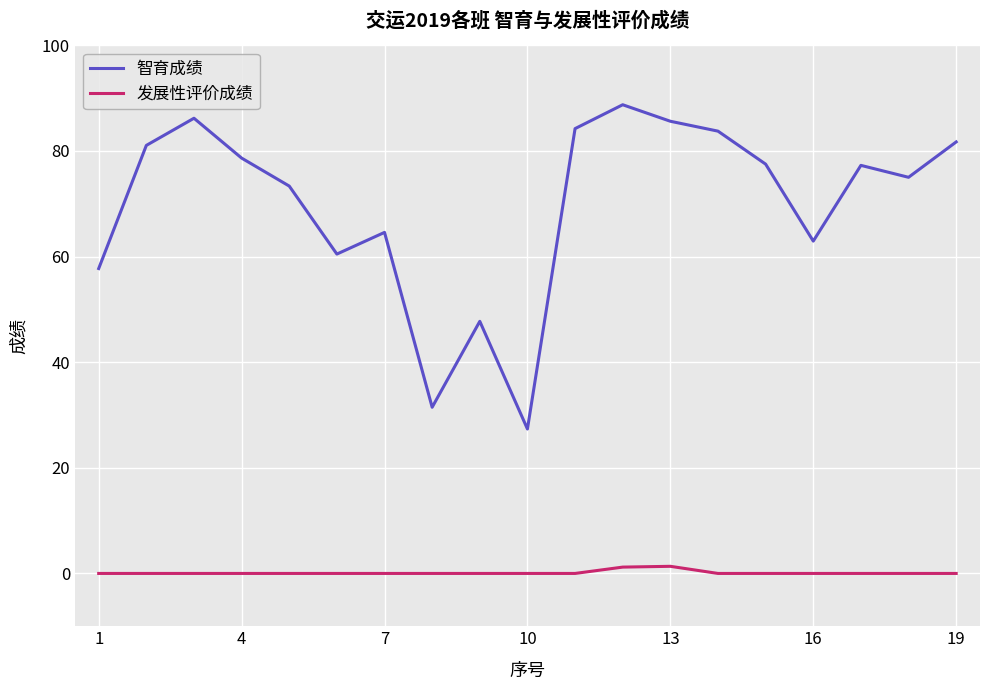

Which series has the widest spread of values?

智育成绩